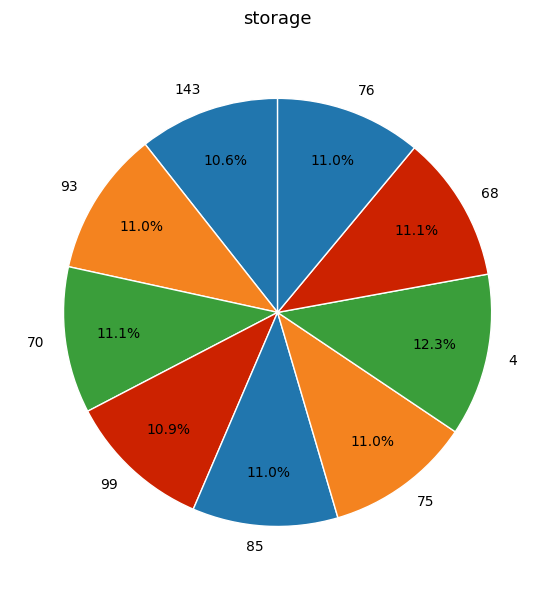

Which category has the biggest portion of the pie?

4